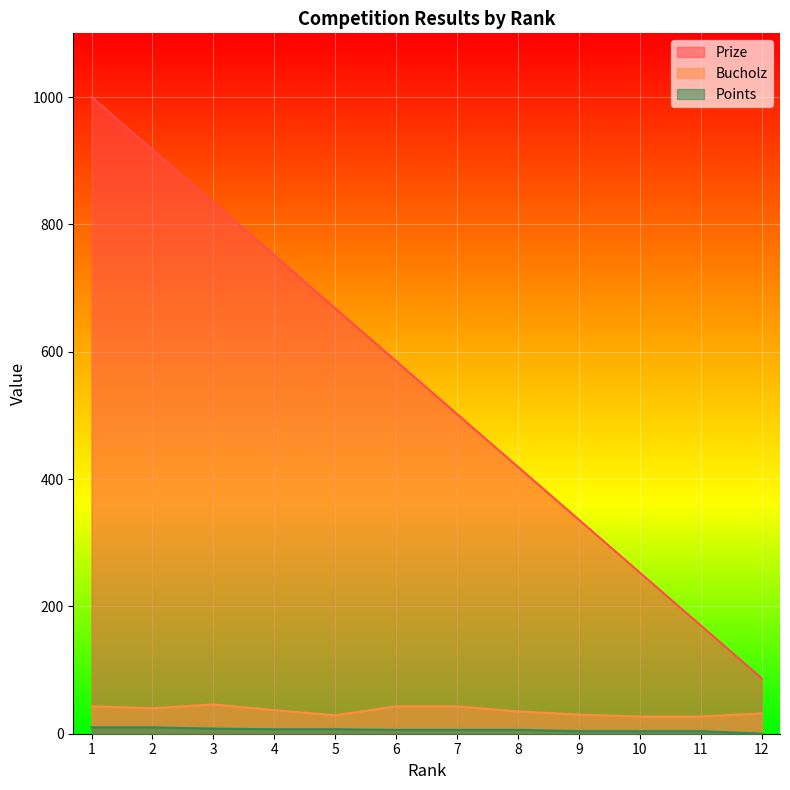

True or false: Points and Bucholz intersect in this chart.

False